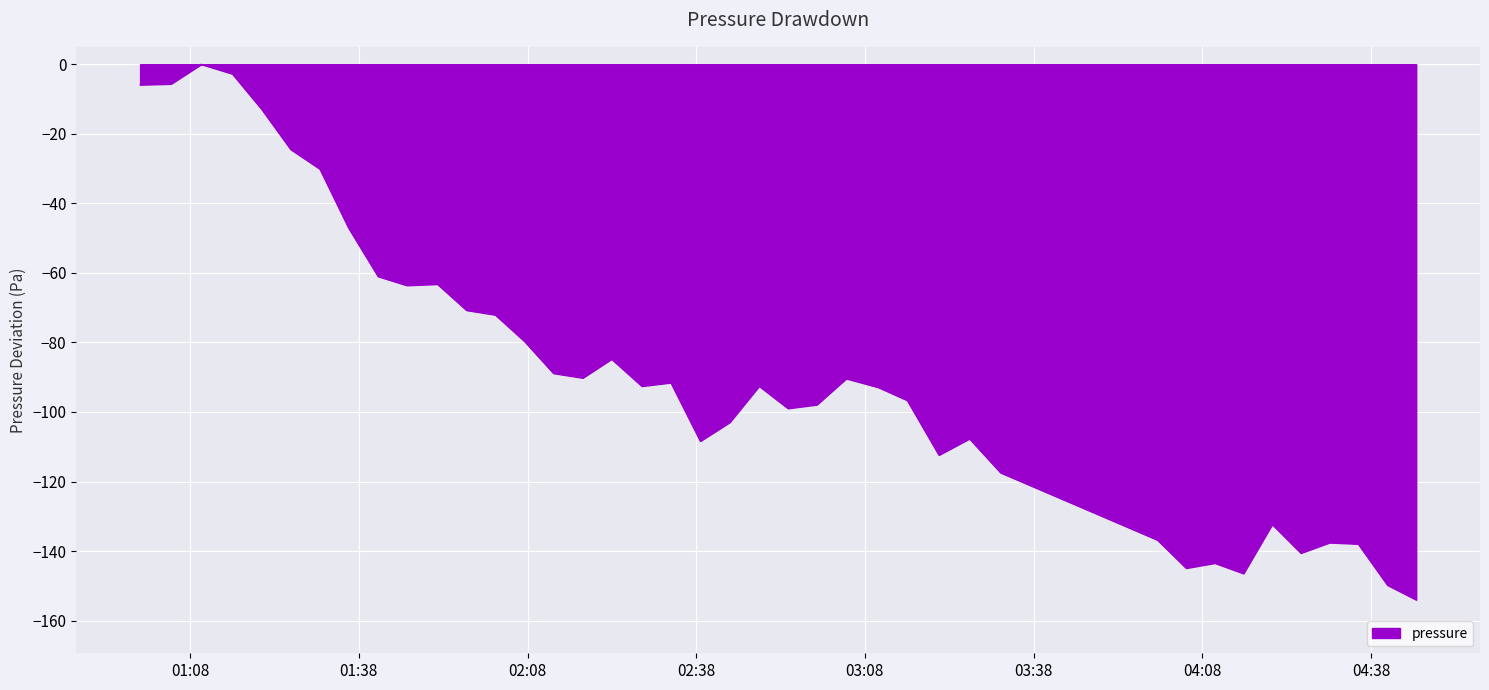

What is the difference between the maximum and minimum values?

154.0